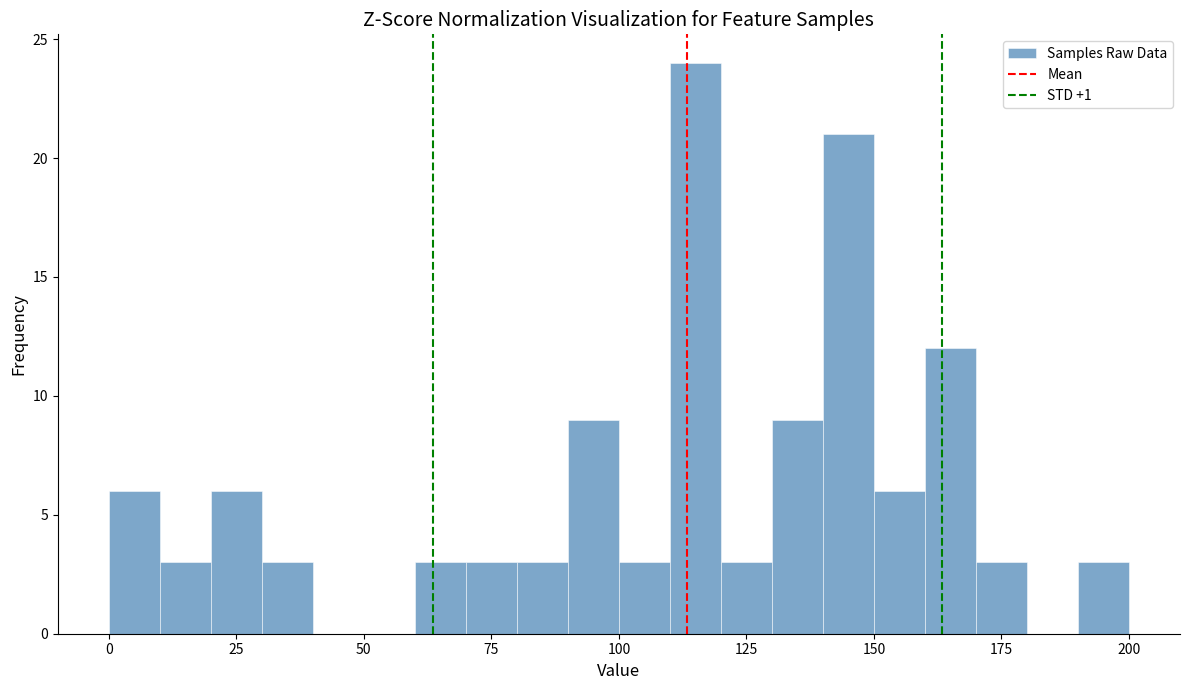

Around what value on the x-axis is the tallest bar? Give the approximate position of its centre, as read against the axis.

115